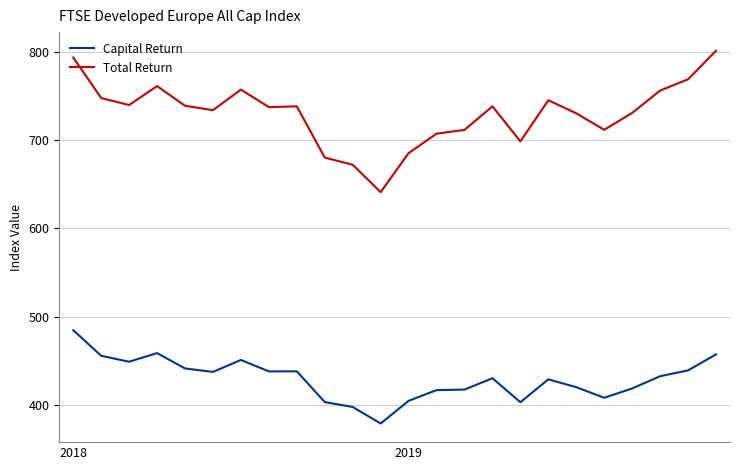

What is the smallest value displayed?

378.7